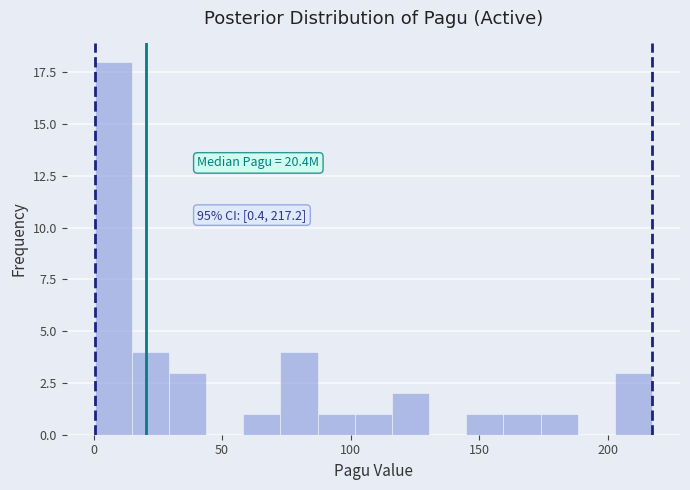

Around what value on the x-axis is the tallest bar? Give the approximate position of its centre, as read against the axis.

10